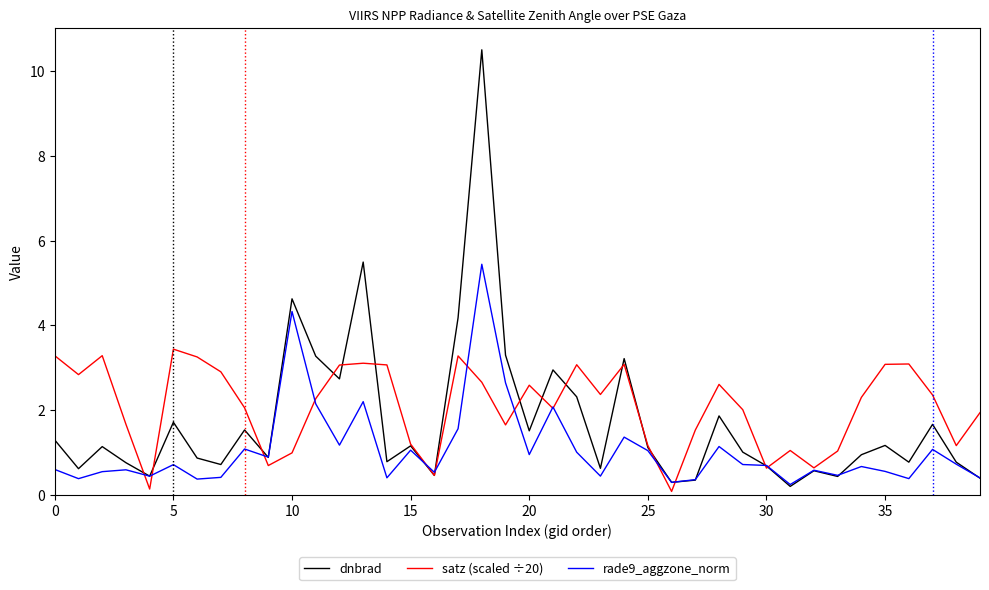

Which series has the largest range (max minus min)?

dnbrad